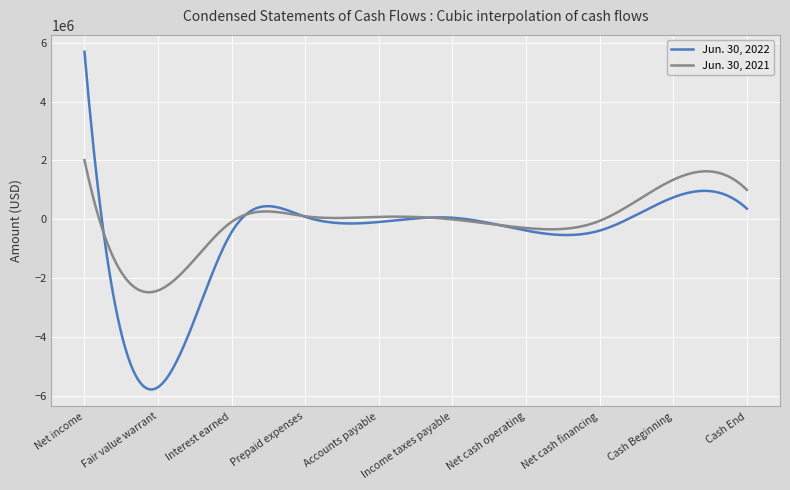

True or false: Jun. 30, 2021 has more than 2 interior local peaks.

True